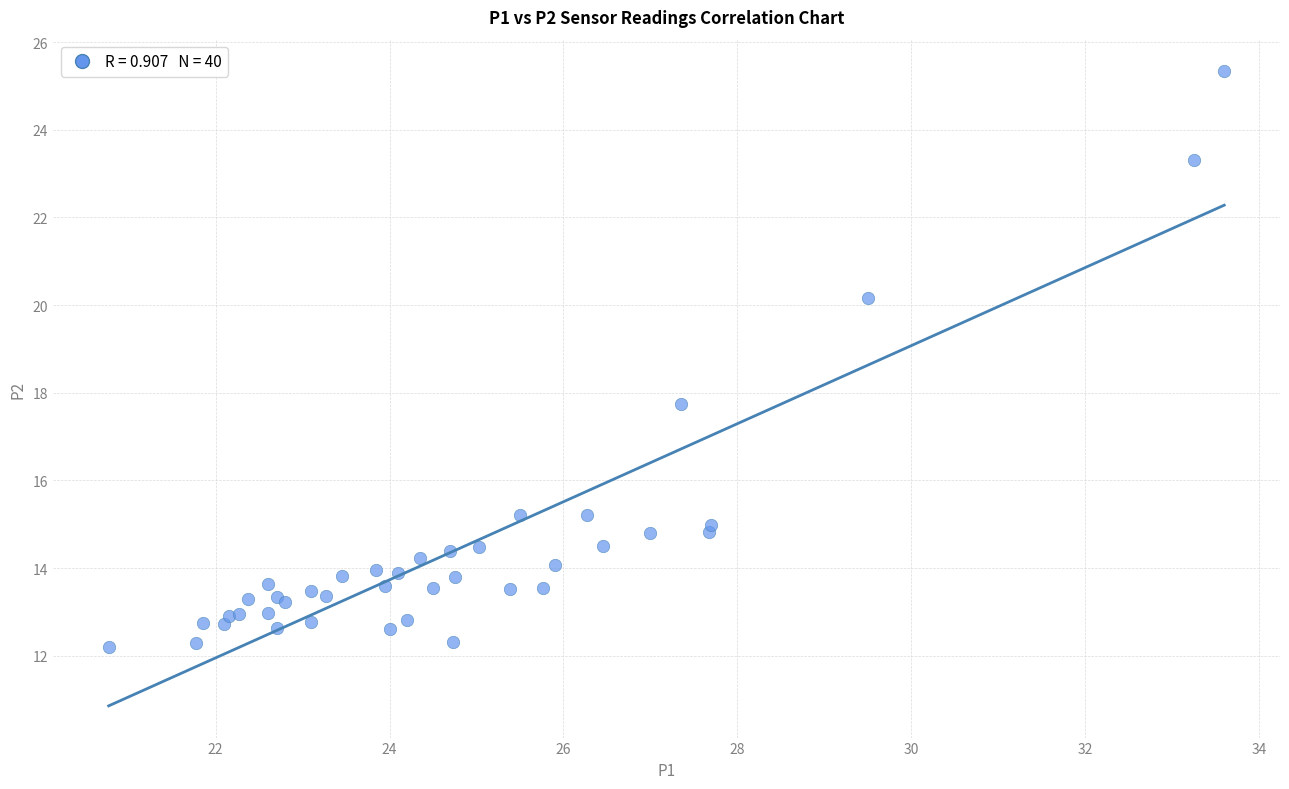

What Y value in the scatter plot is closest to 18?

17.8